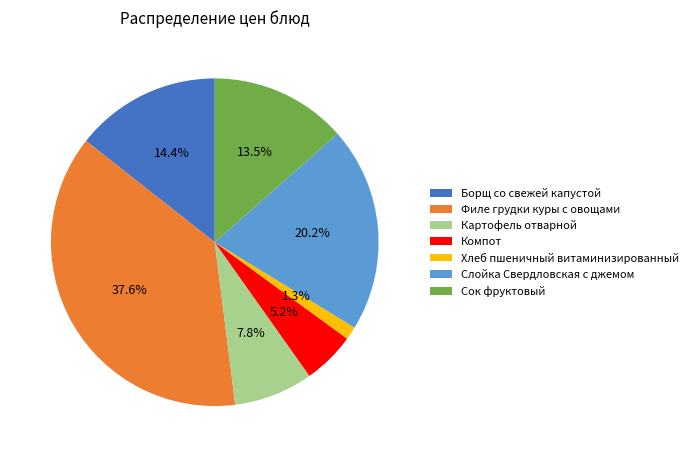

Is it true that Сок фруктовый is 28% of the pie?

False